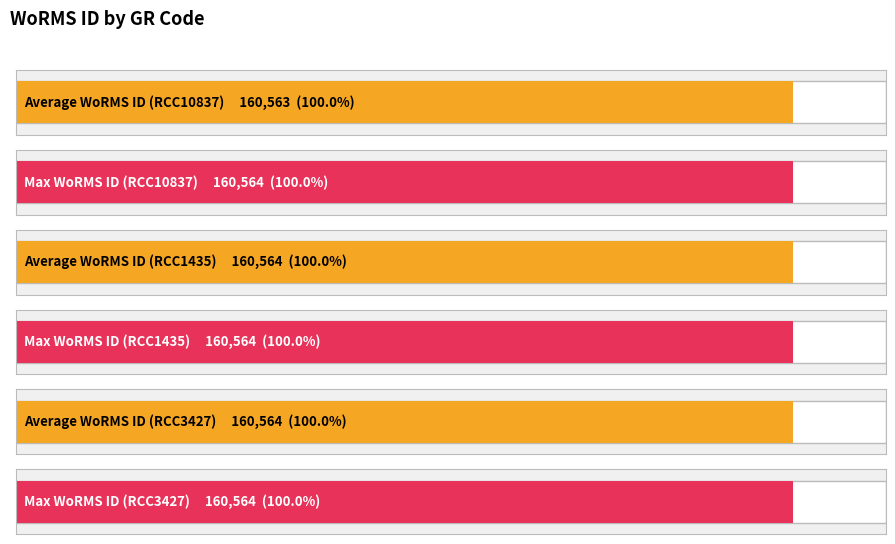

Between RCC10837 and RCC3427, which is larger?

RCC3427